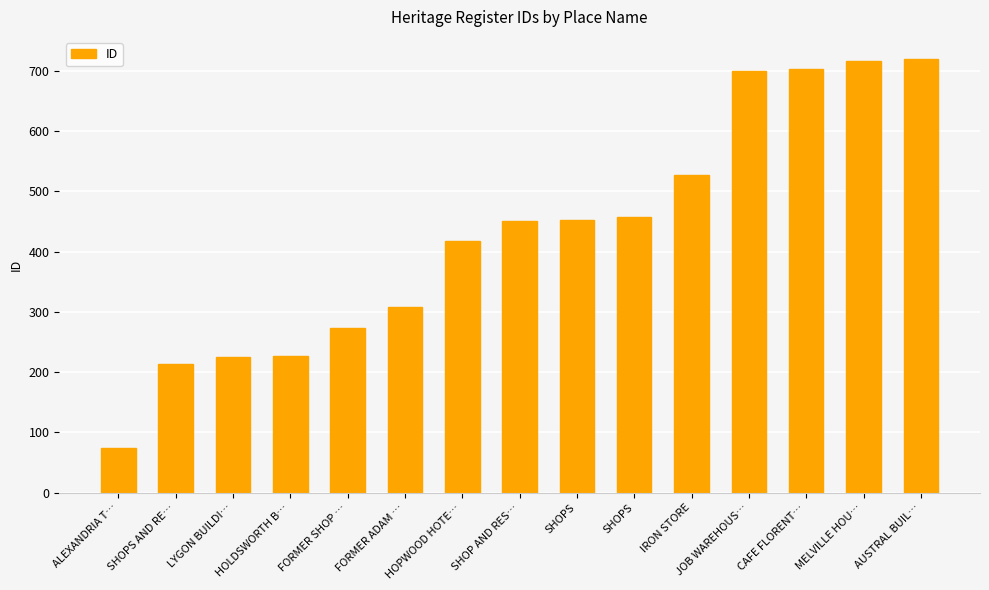

The value at LYGON BUILDI… is 225. True or false?

True